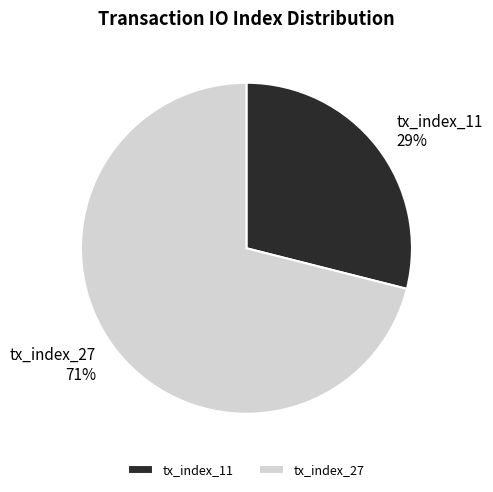

Between tx_index_27 and tx_index_11, which is larger?

tx_index_27